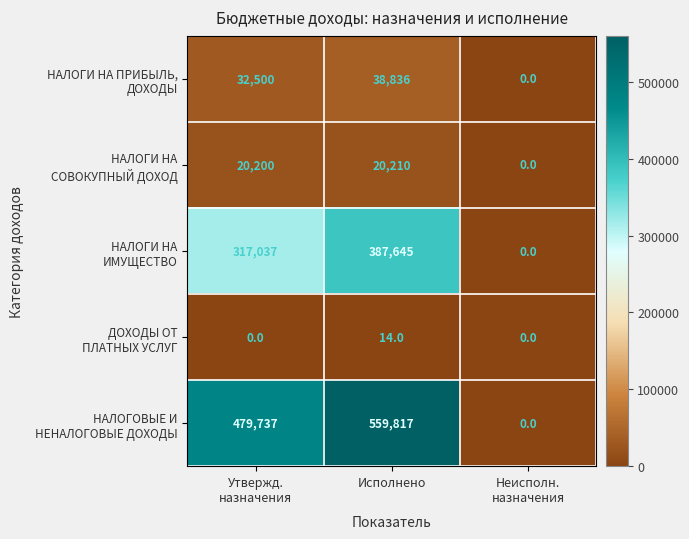

Which label corresponds to the largest value in the chart?

Исполнено